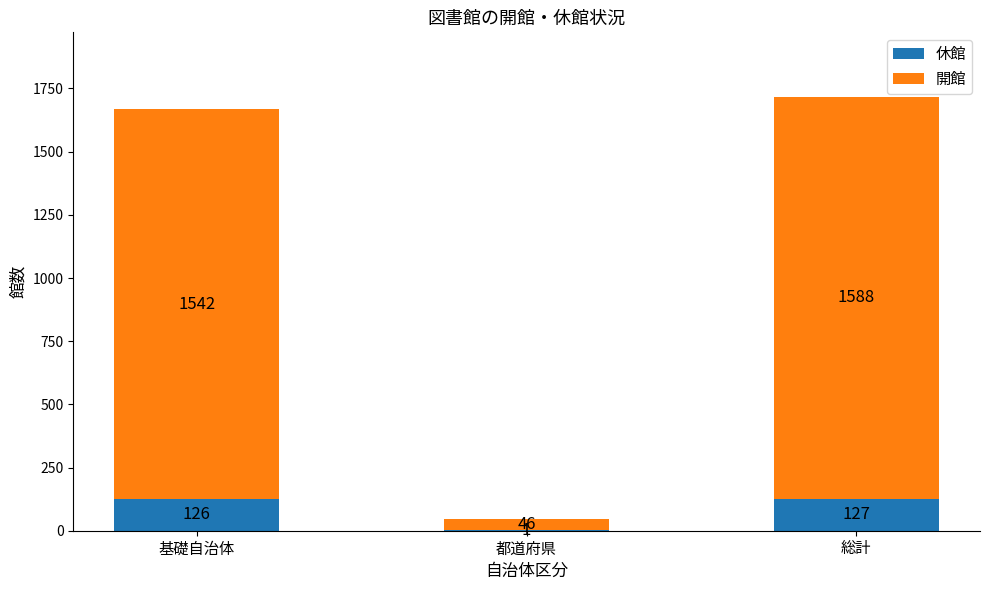

Reading right to left, list the values for the 休館 series.

総計=127	都道府県=1	基礎自治体=126